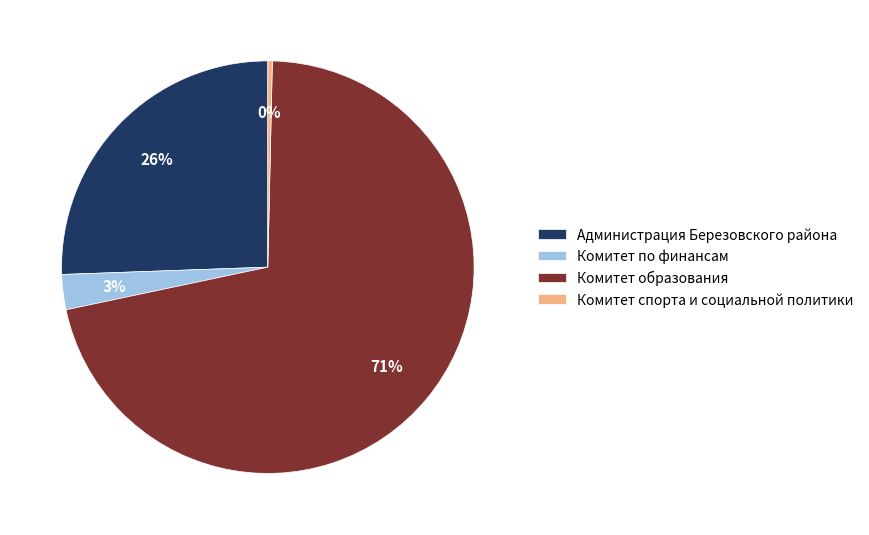

Which category has the biggest portion of the pie?

Комитет образования